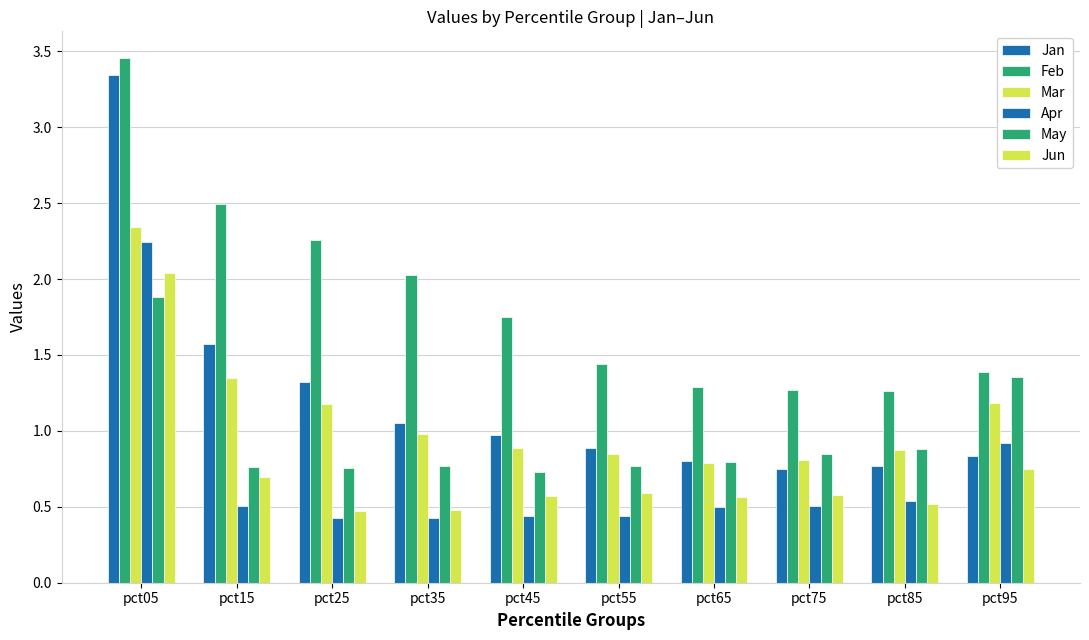

How many series are shown in this chart?

6